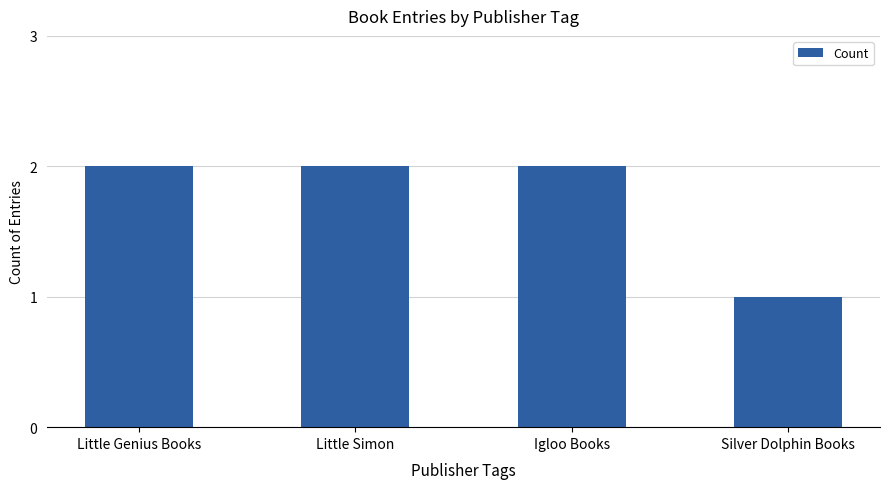

The value at Silver Dolphin Books is 2. True or false?

False